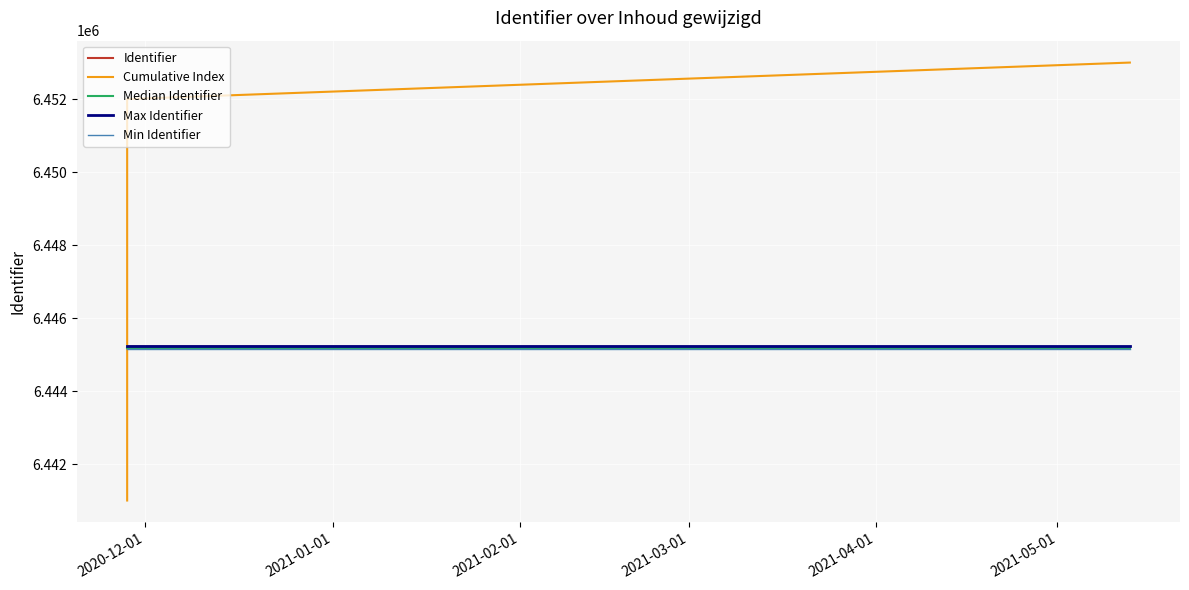

At which label is Max Identifier closest to 6445221?

2020-12-01